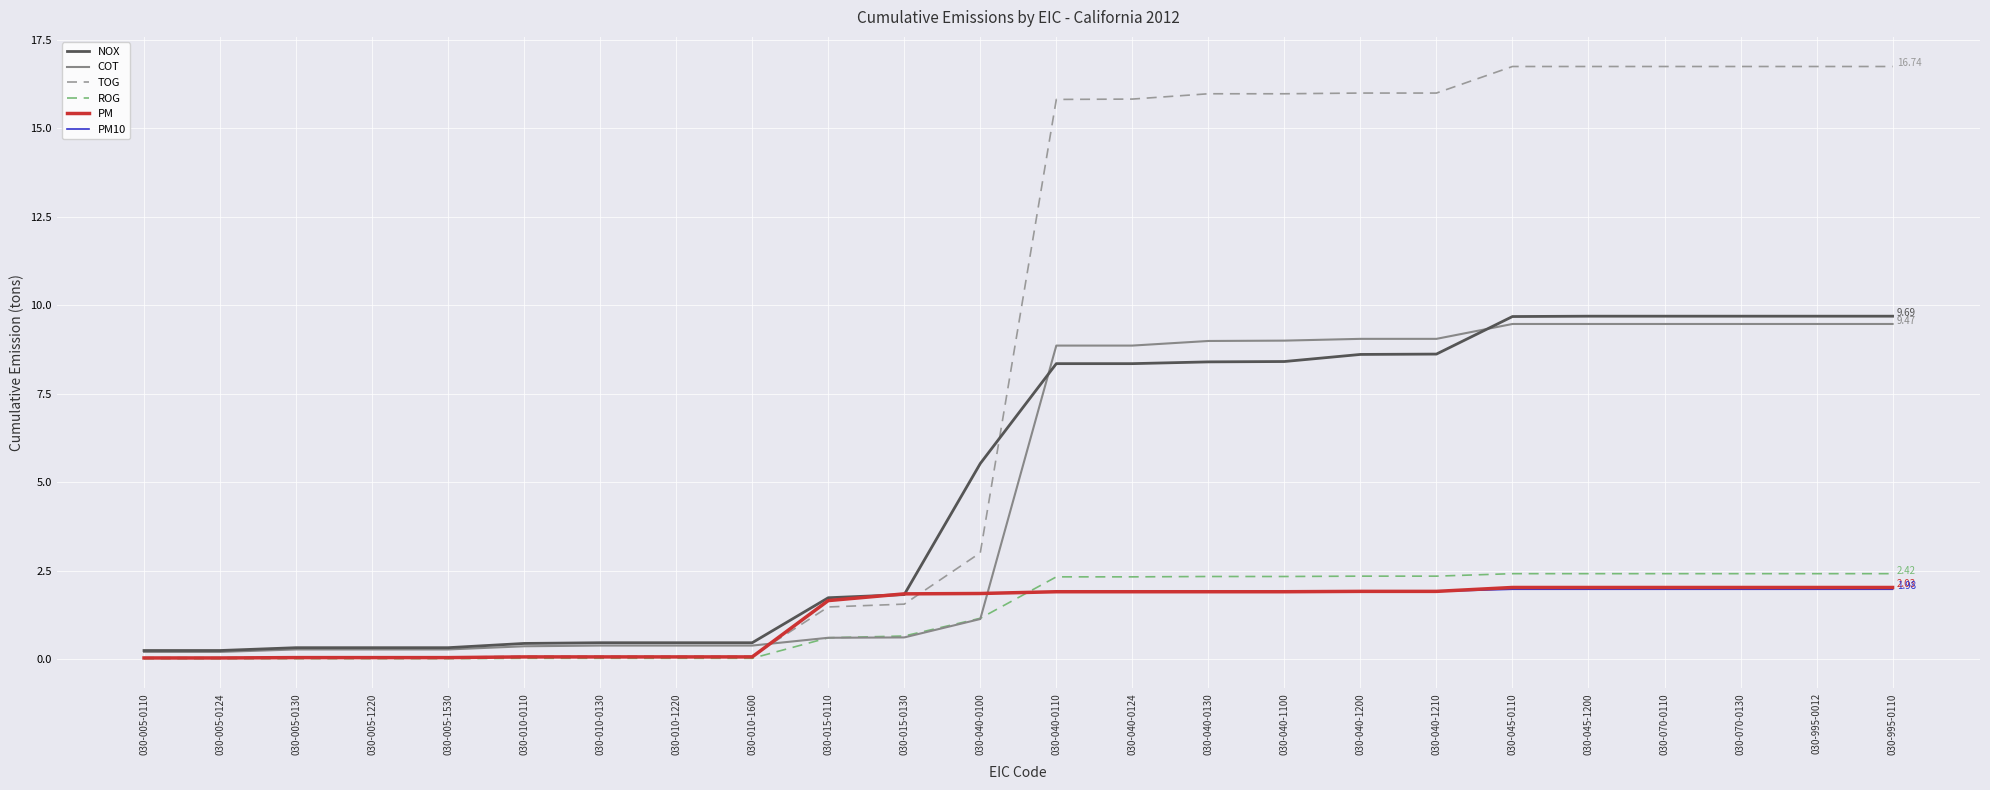

Is the value of NOX at 030-005-1530 greater than the value of PM10 at 030-995-0012?

No